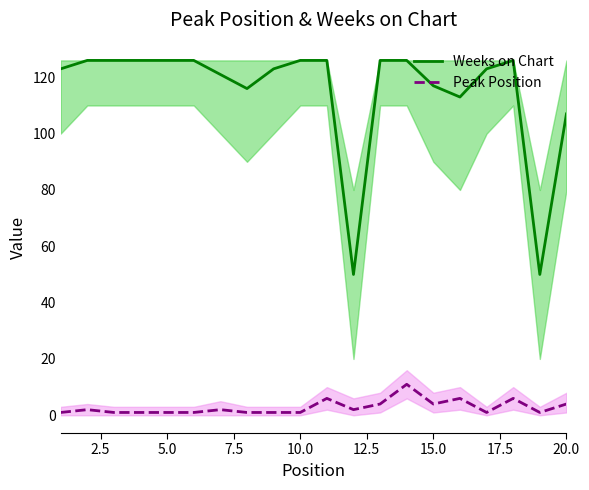

What is the value of the Peak Position point at the 15th from the left?

4